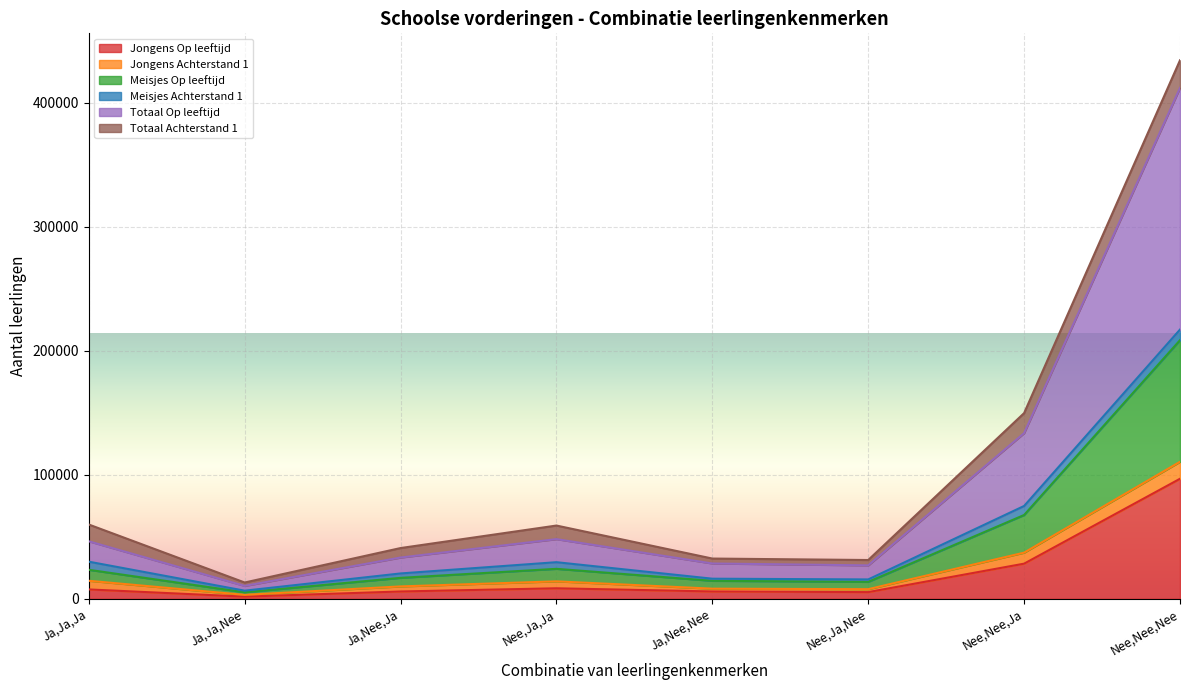

What is the highest value of the Jongens Op leeftijd series?

96779